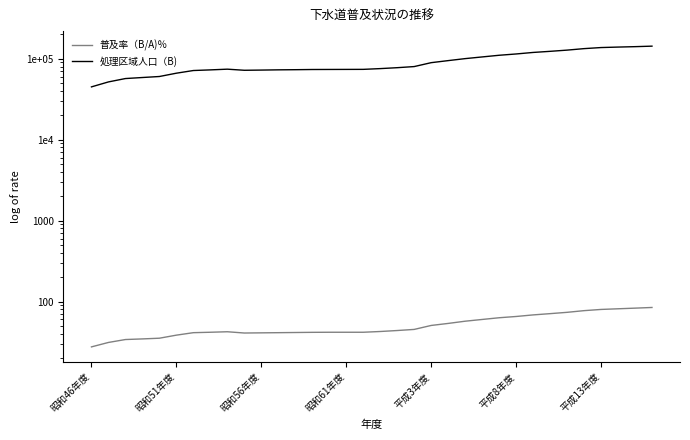

How many series are shown in this chart?

2